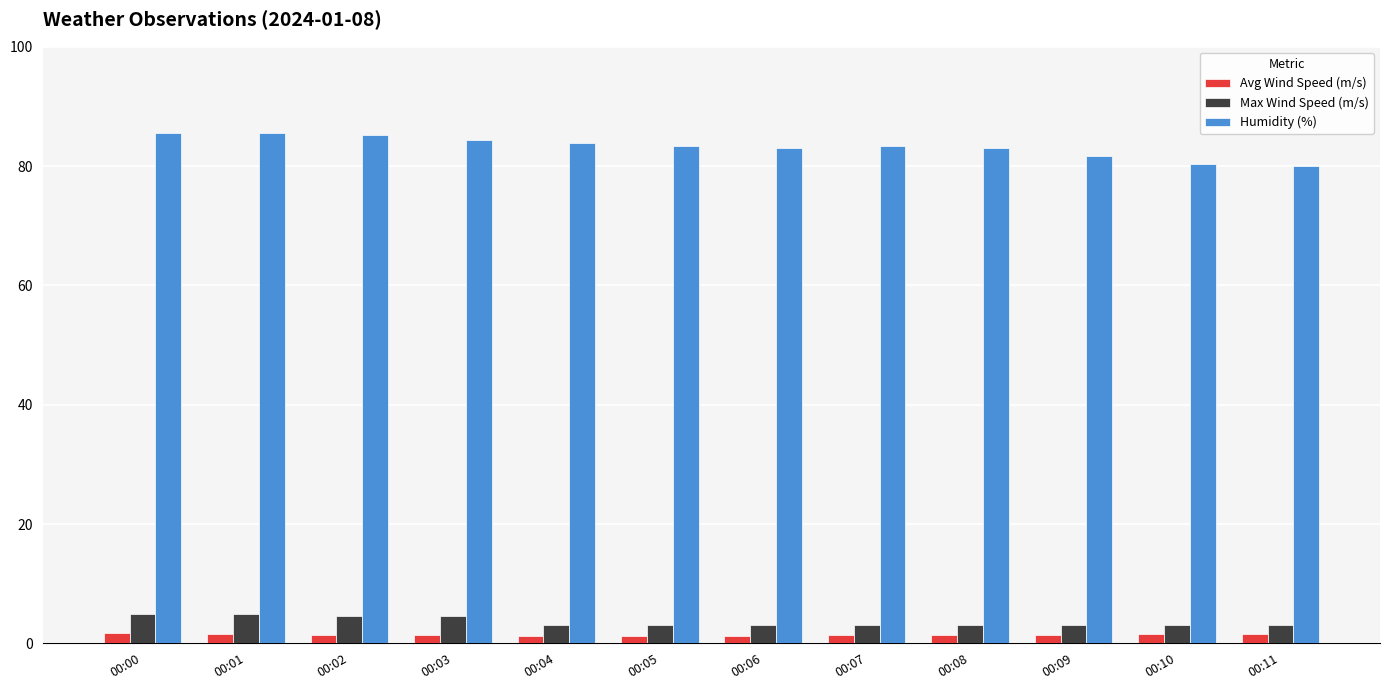

What is the value of the Humidity (%) bar at the 7th from the left?

83.0